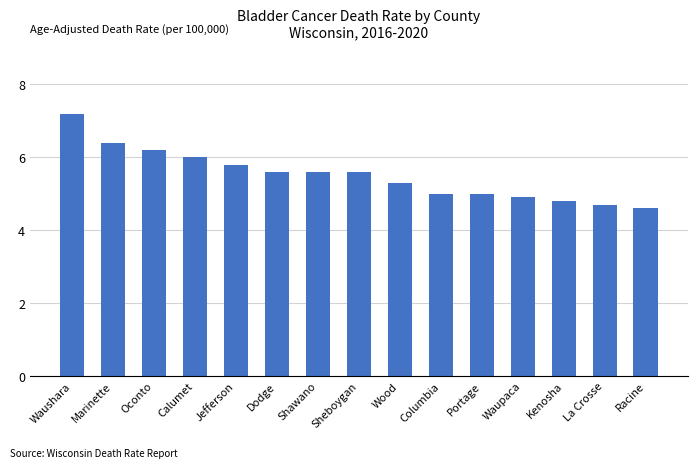

What is the greatest value displayed?

7.2